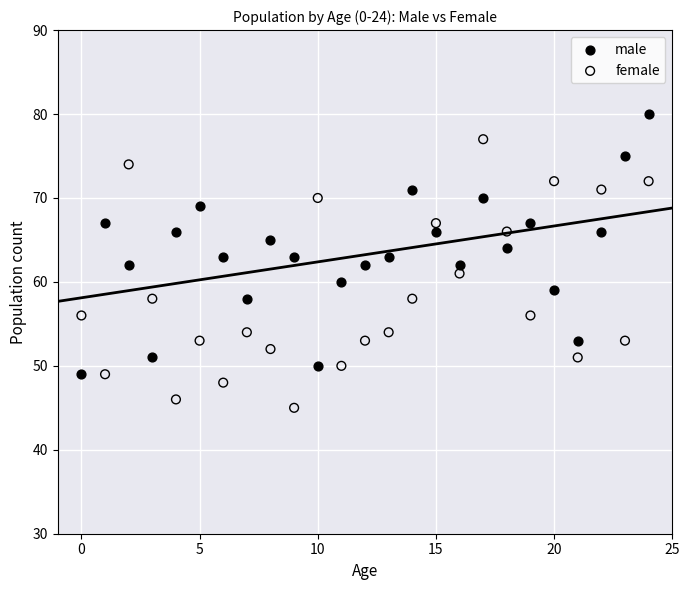

Across all data points, what is the range of Y values (max minus min)?

35